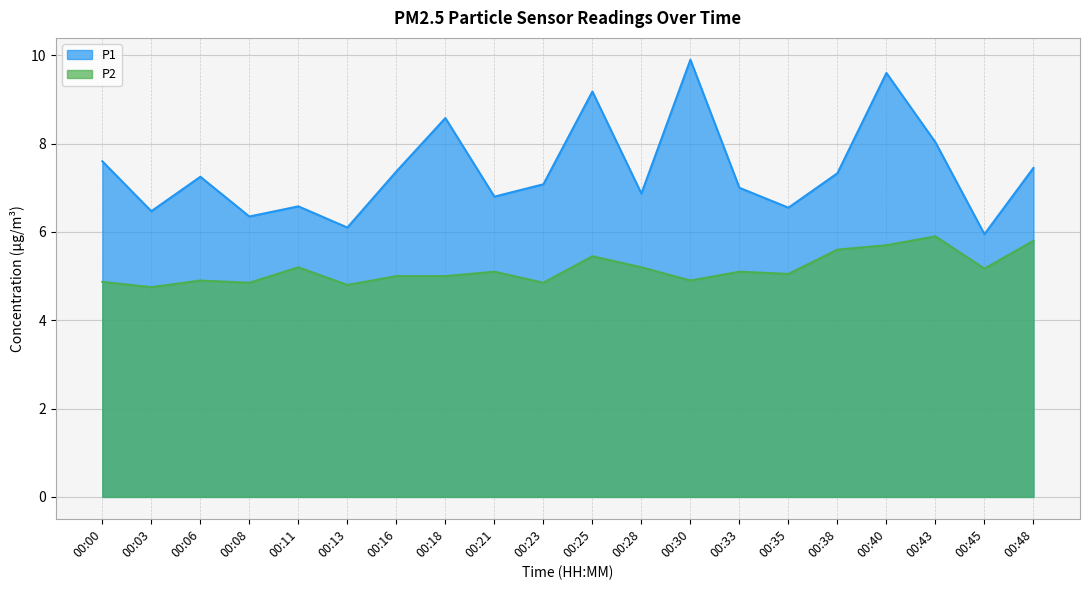

Reading left to right, transcribe all the data shown in this chart.

P1: 00:00=7.6	00:03=6.5	00:06=7.2	00:08=6.3	00:11=6.6	00:13=6.1	00:16=7.4	00:18=8.6	00:21=6.8	00:23=7.1	00:25=9.2	00:28=6.9	00:30=9.9	00:33=7.0	00:35=6.5	00:38=7.3	00:40=9.6	00:43=8.0	00:45=6.0	00:48=7.5
P2: 00:00=4.9	00:03=4.8	00:06=4.9	00:08=4.8	00:11=5.2	00:13=4.8	00:16=5.0	00:18=5.0	00:21=5.1	00:23=4.8	00:25=5.5	00:28=5.2	00:30=4.9	00:33=5.1	00:35=5.0	00:38=5.6	00:40=5.7	00:43=5.9	00:45=5.2	00:48=5.8